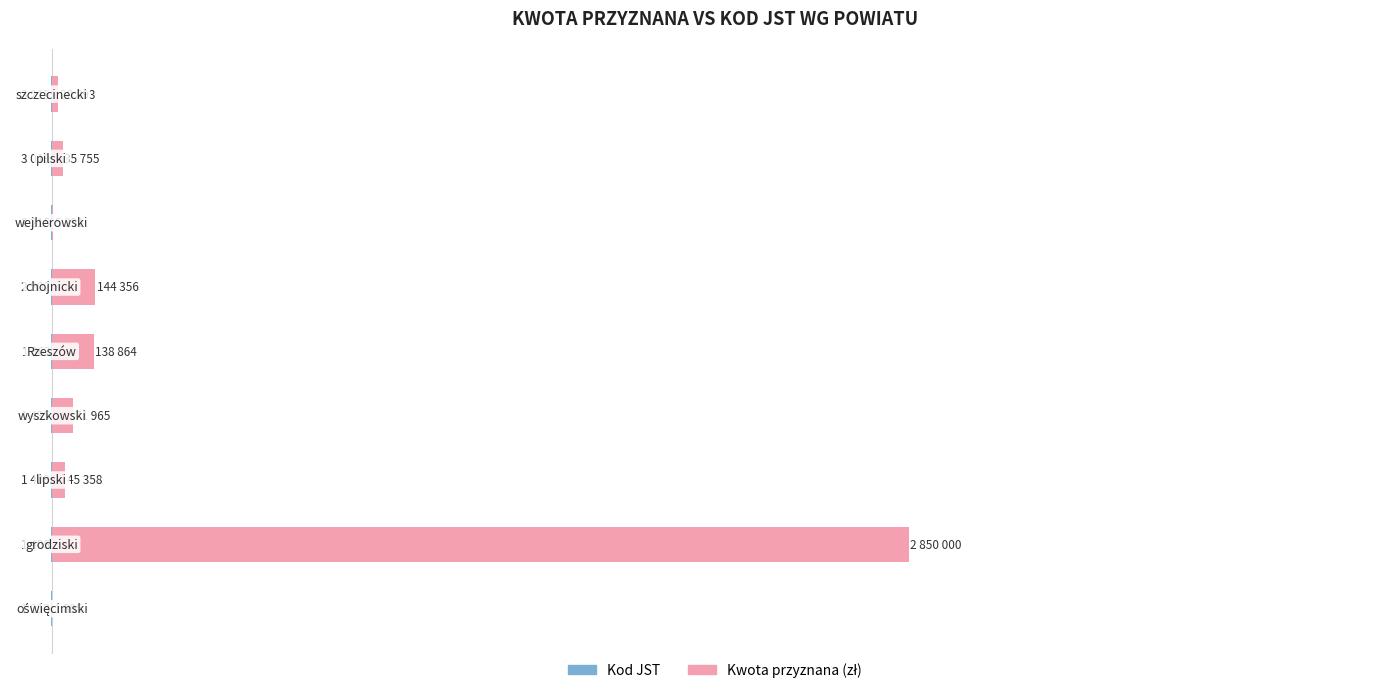

Reading left to right, what are all the values shown in this chart?

Kod JST: -1213	-1405	-1409	-1435	-1863	-2202	-2215	-3019	-3215
Kwota przyznana (zł): 1895	2850000	45358	71965	138864	144356	5291	35755	20893